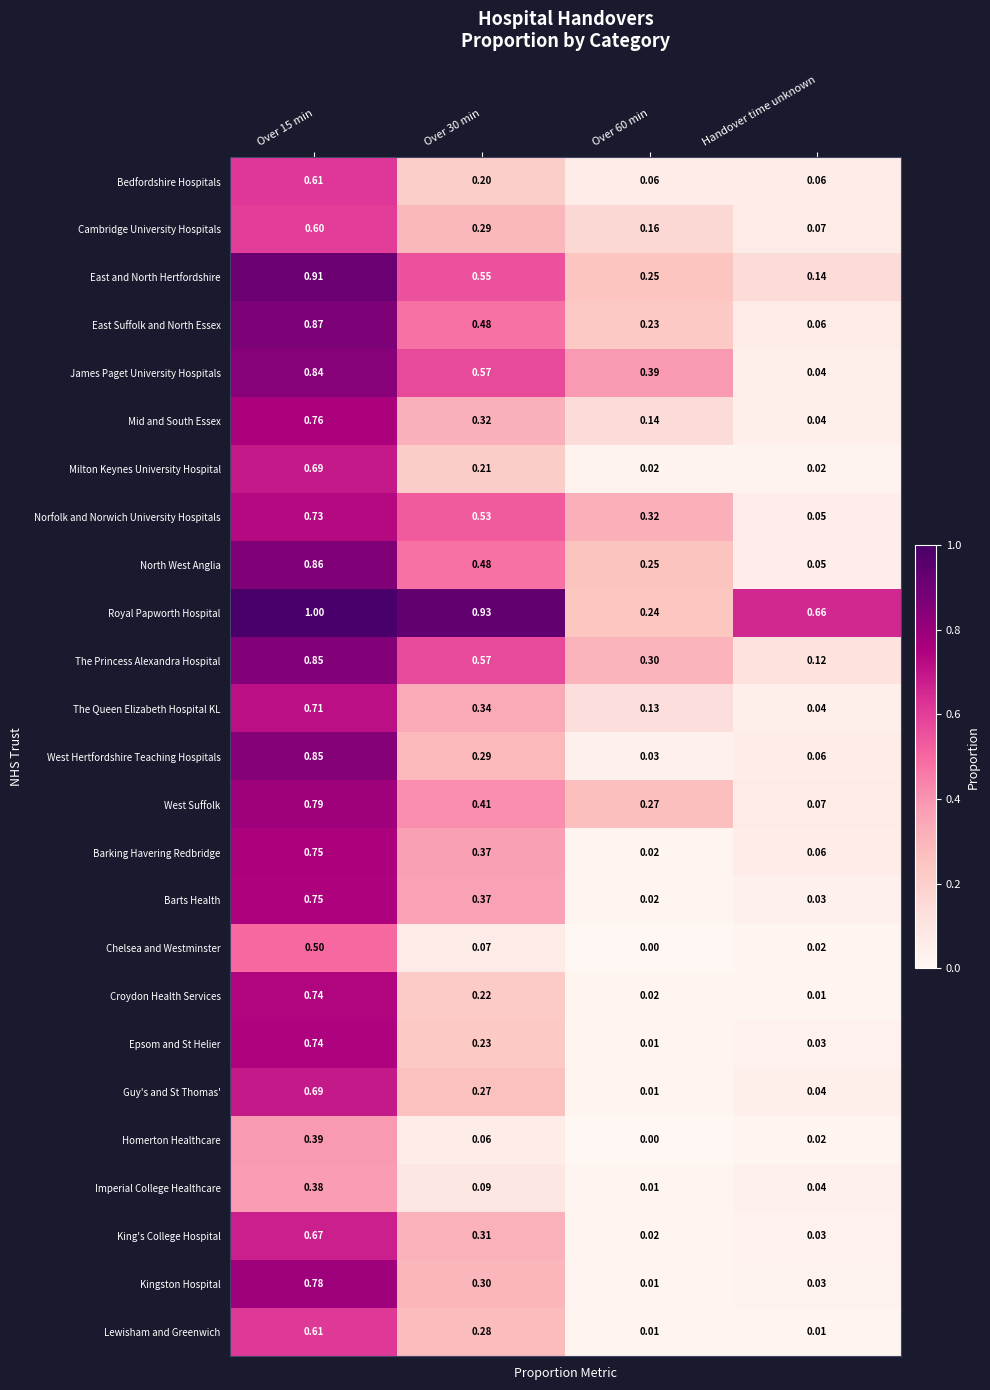

Is the value of Imperial College Healthcare at Over 60 min greater than the value of Guy's and St Thomas' at Over 30 min?

No